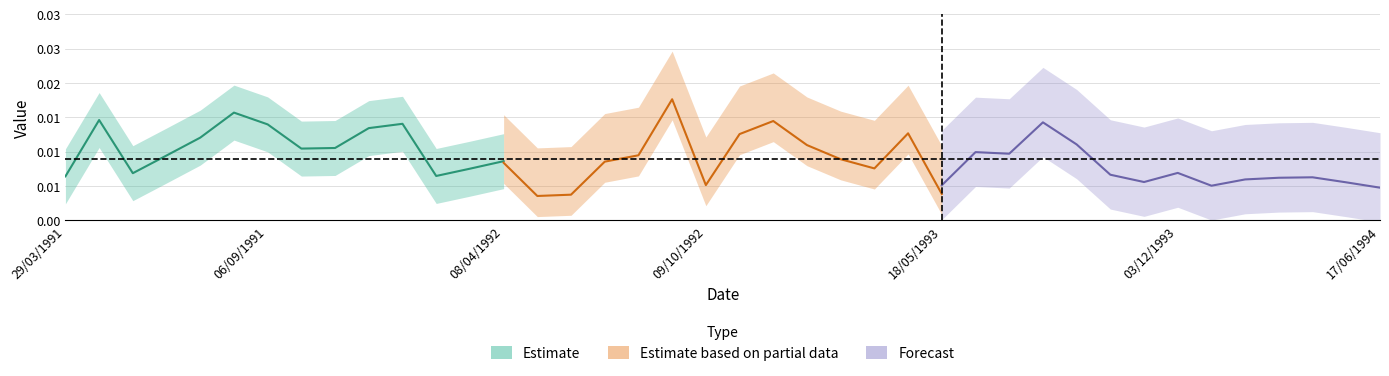

The Estimate series shows 0.0 at 09/10/1992. True or false?

False